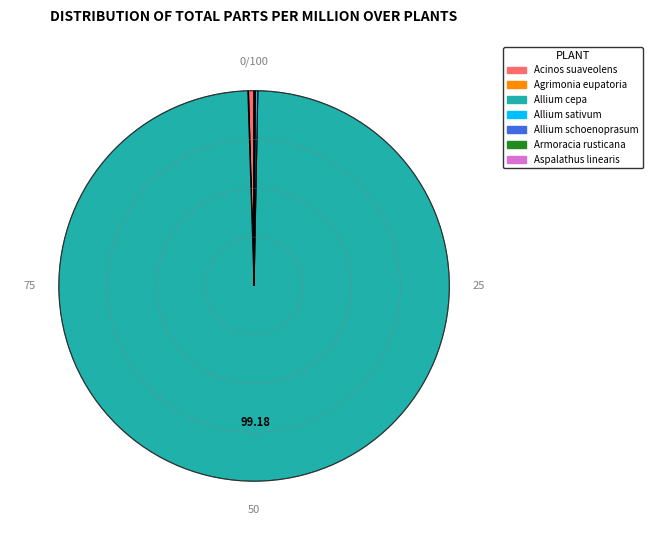

Does any single category account for the majority?

Yes